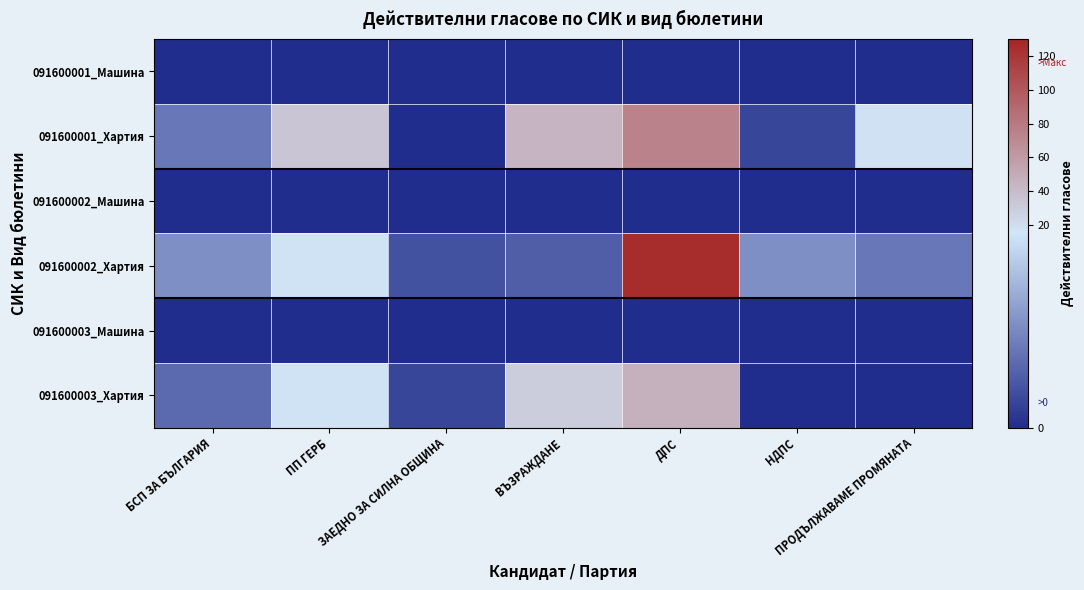

What is the spread (max minus min) of values at ЗАЕДНО ЗА СИЛНА ОБЩИНА?

3